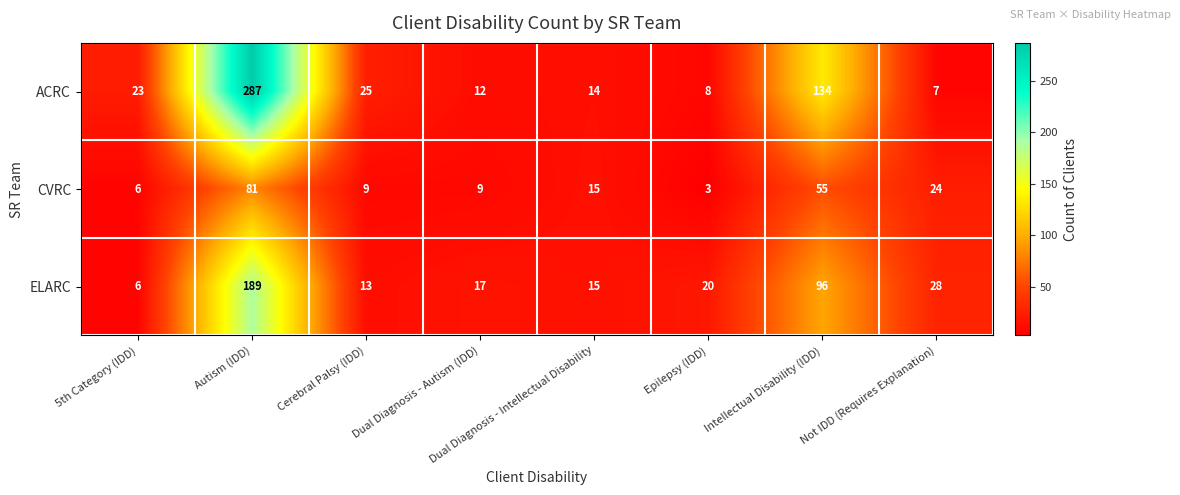

What value does the CVRC series have at Dual Diagnosis - Intellectual Disability?

15